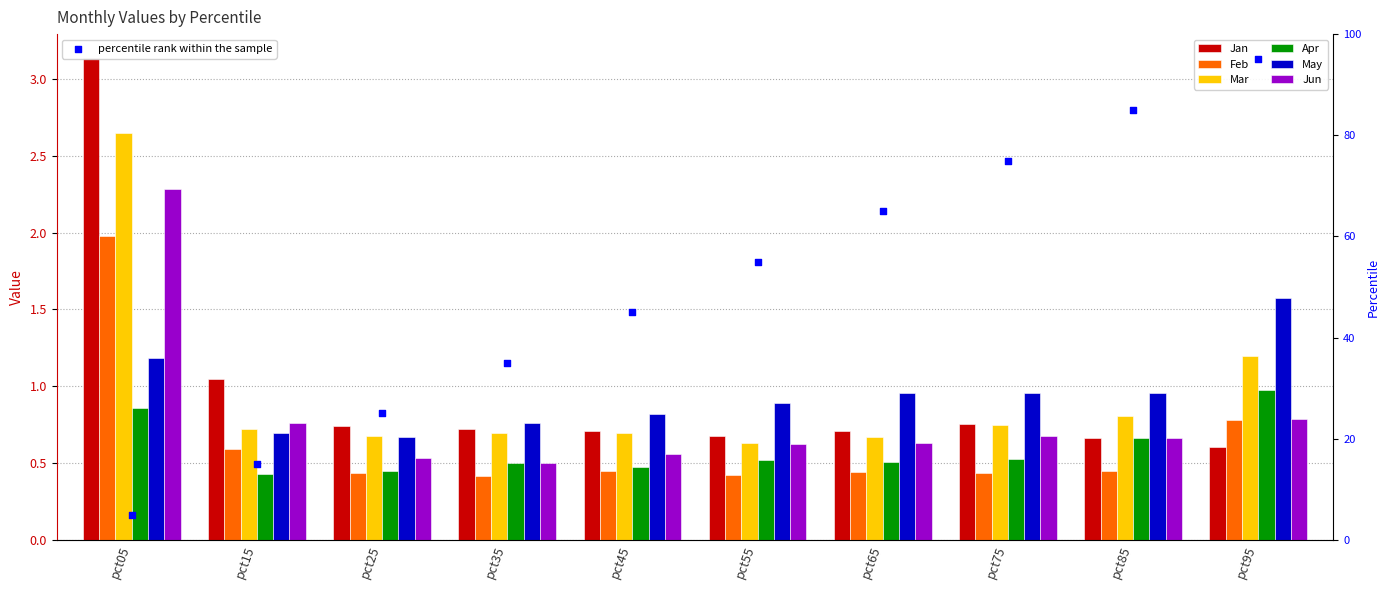

At how many categories does at least one series exceed 1?

3